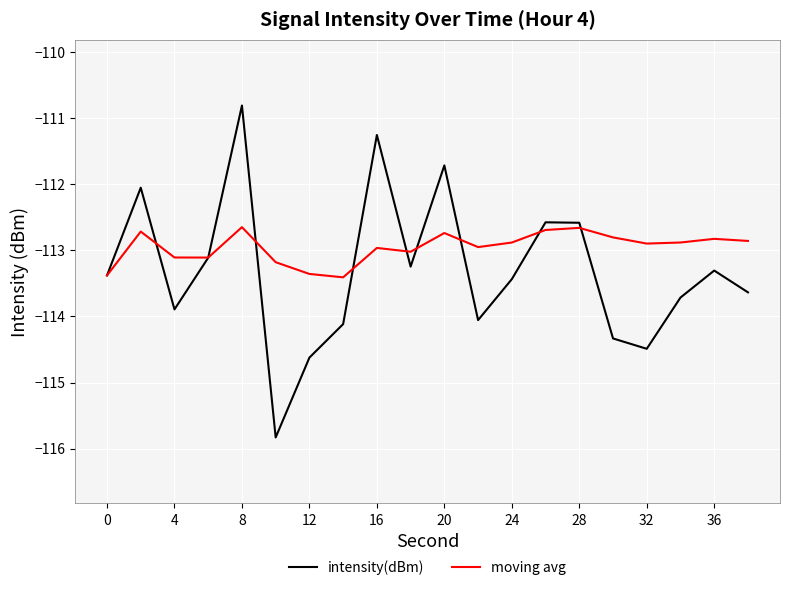

Rank the series by their average value, from highest to lowest.

moving avg, intensity(dBm)